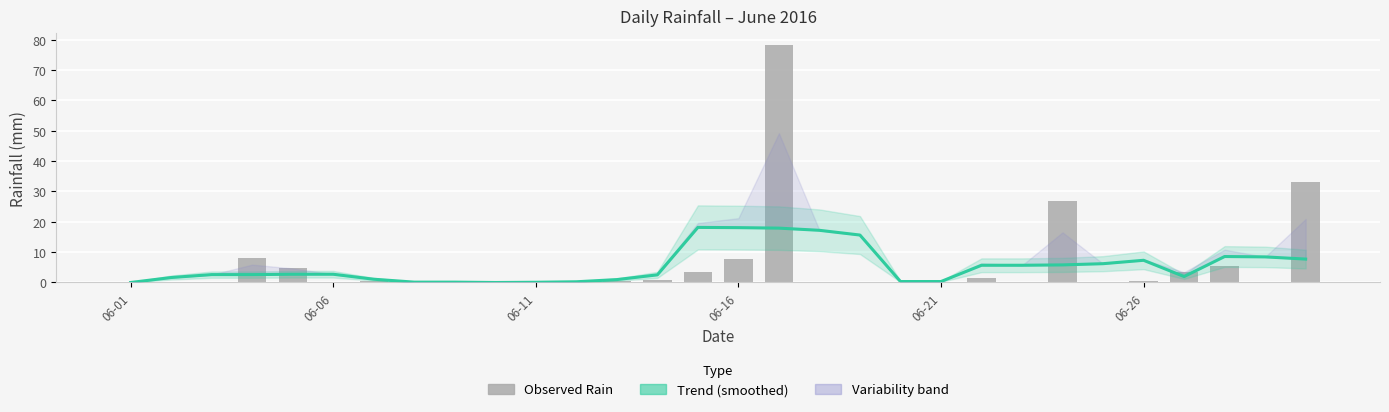

What is the difference between the Trend (smoothed) values at 23 and 15?

12.3